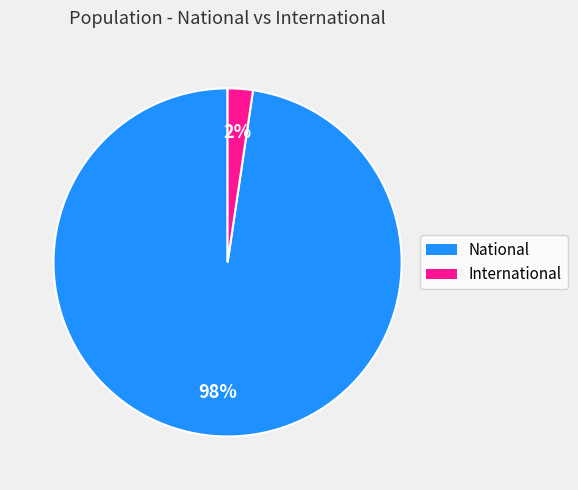

Which has a higher value, National or International?

National